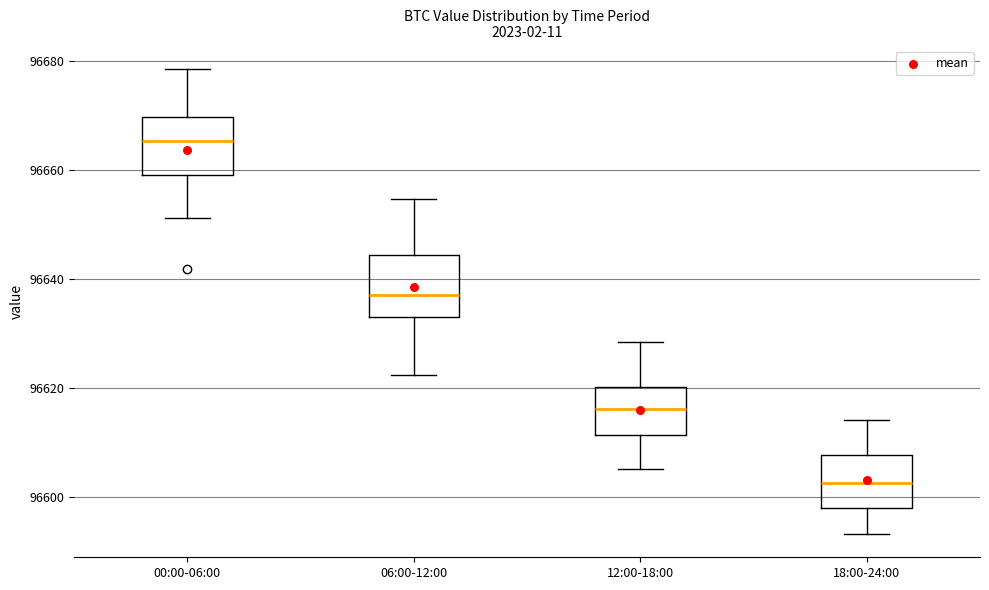

Reading left to right, transcribe this box plot: for each box, give where its median line is, the range the box spans, and where its two whiskers end, as read against the y-axis. The values are not printed on the chart, so give them approximately, as read against the axis.

00:00-06:00: median 96666, box 96660 to 96670, whiskers 96652 to 96678
06:00-12:00: median 96638, box 96634 to 96644, whiskers 96622 to 96654
12:00-18:00: median 96616, box 96612 to 96620, whiskers 96606 to 96628
18:00-24:00: median 96602, box 96598 to 96608, whiskers 96594 to 96614